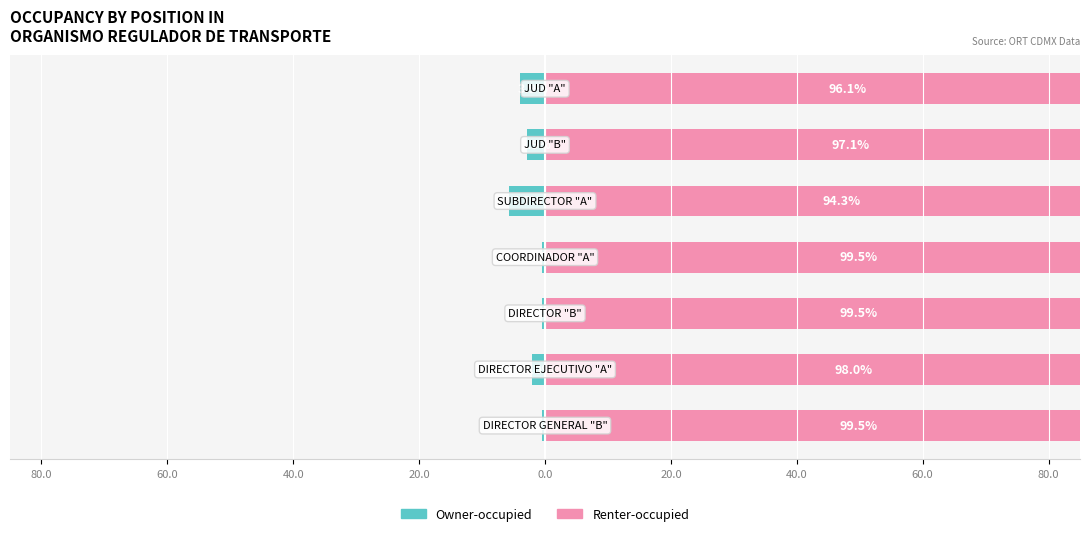

At 20.0, list the series in order from smallest to largest.

Owner-occupied, Renter-occupied